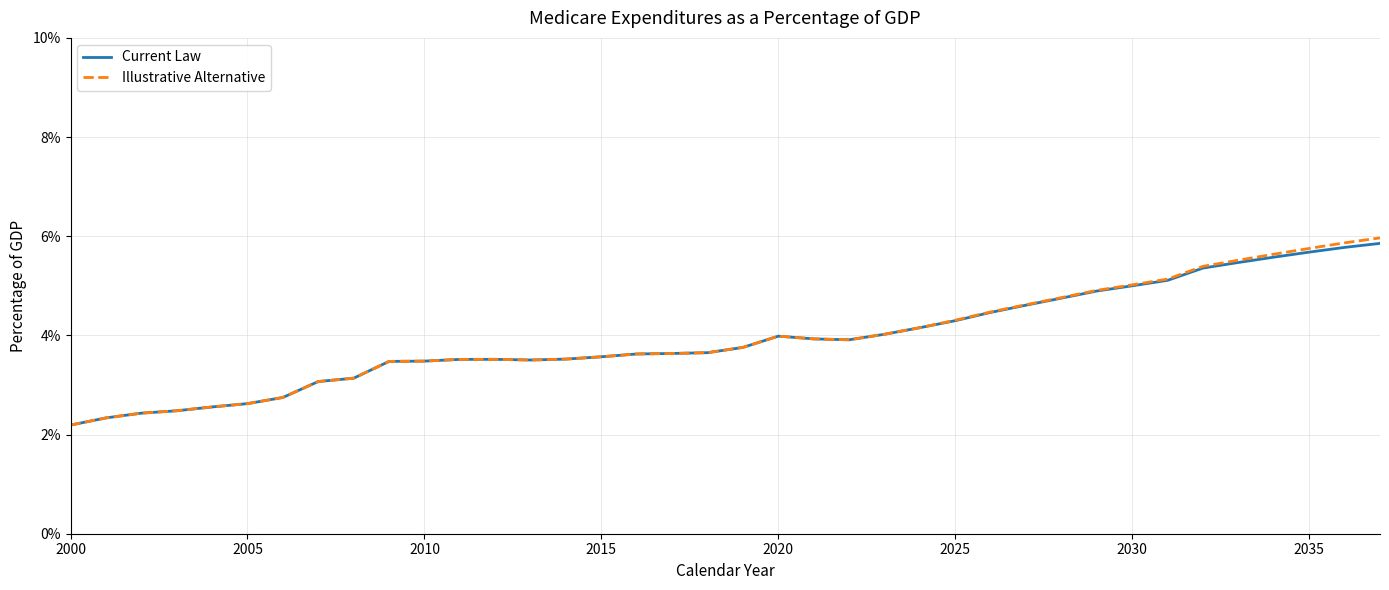

Which series ends up on top after the final intersection of Illustrative Alternative and Current Law?

Illustrative Alternative